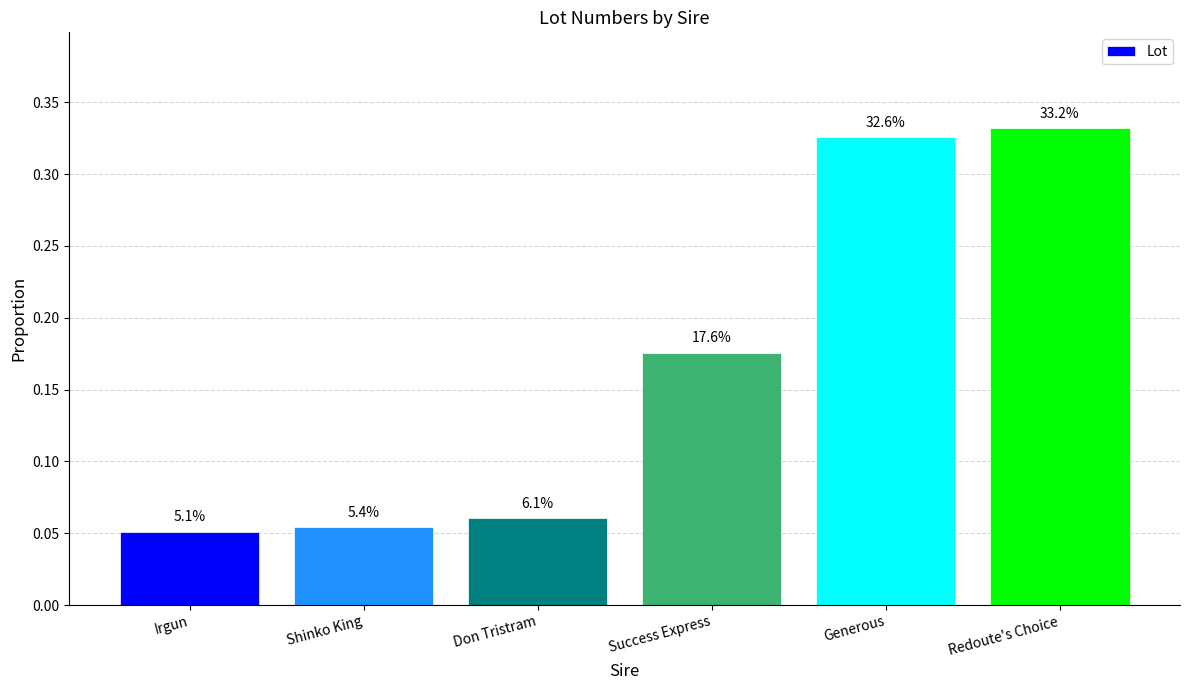

Does the chart contain any negative values?

No